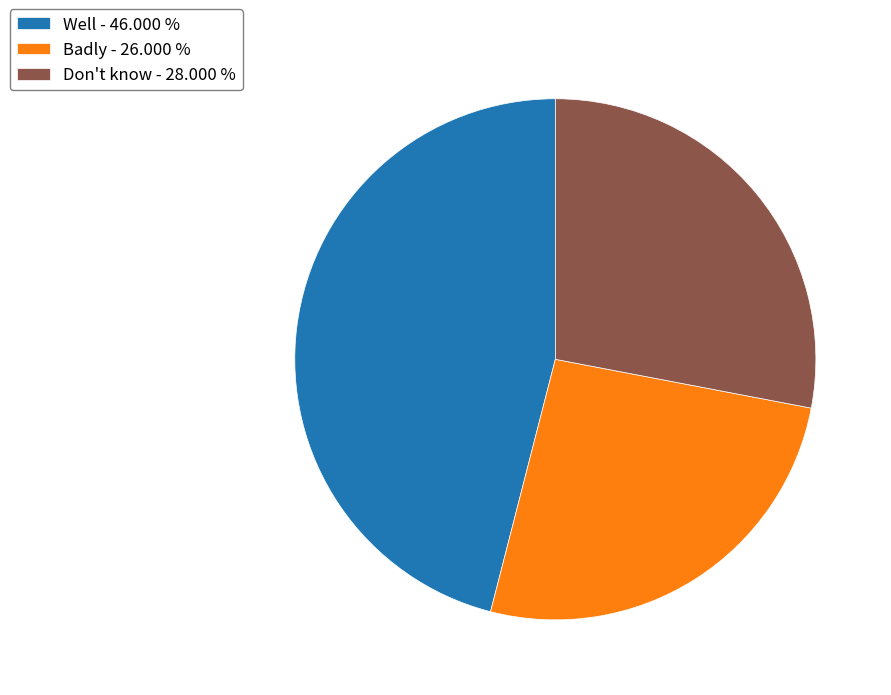

Which category has the biggest portion of the pie?

Well